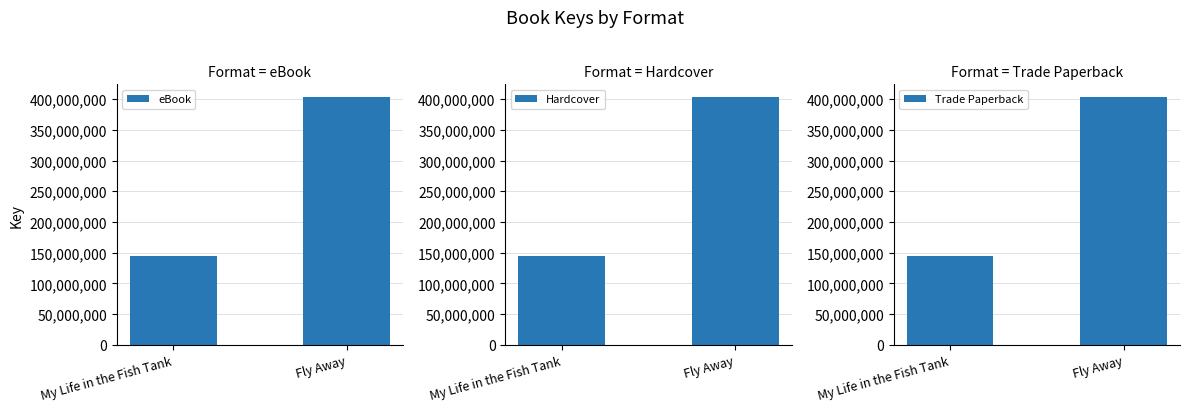

Is the value of Trade Paperback at My Life in the Fish Tank greater than the value of Hardcover at Fly Away?

No